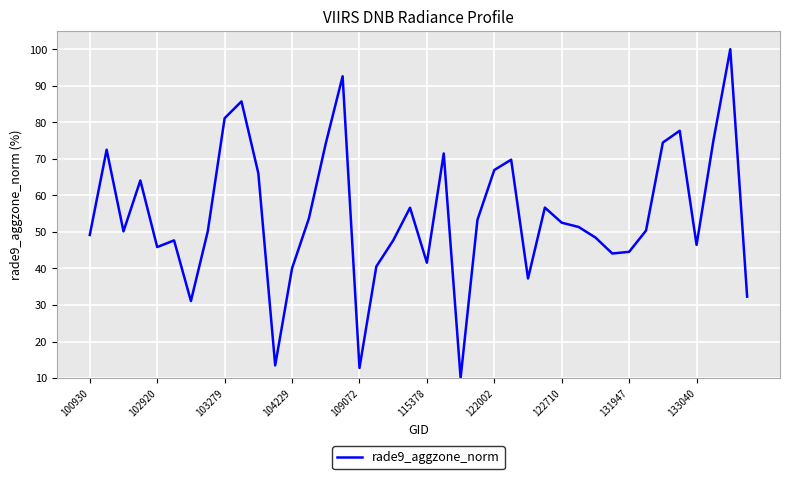

What is the difference between the second highest and second lowest values?

79.8